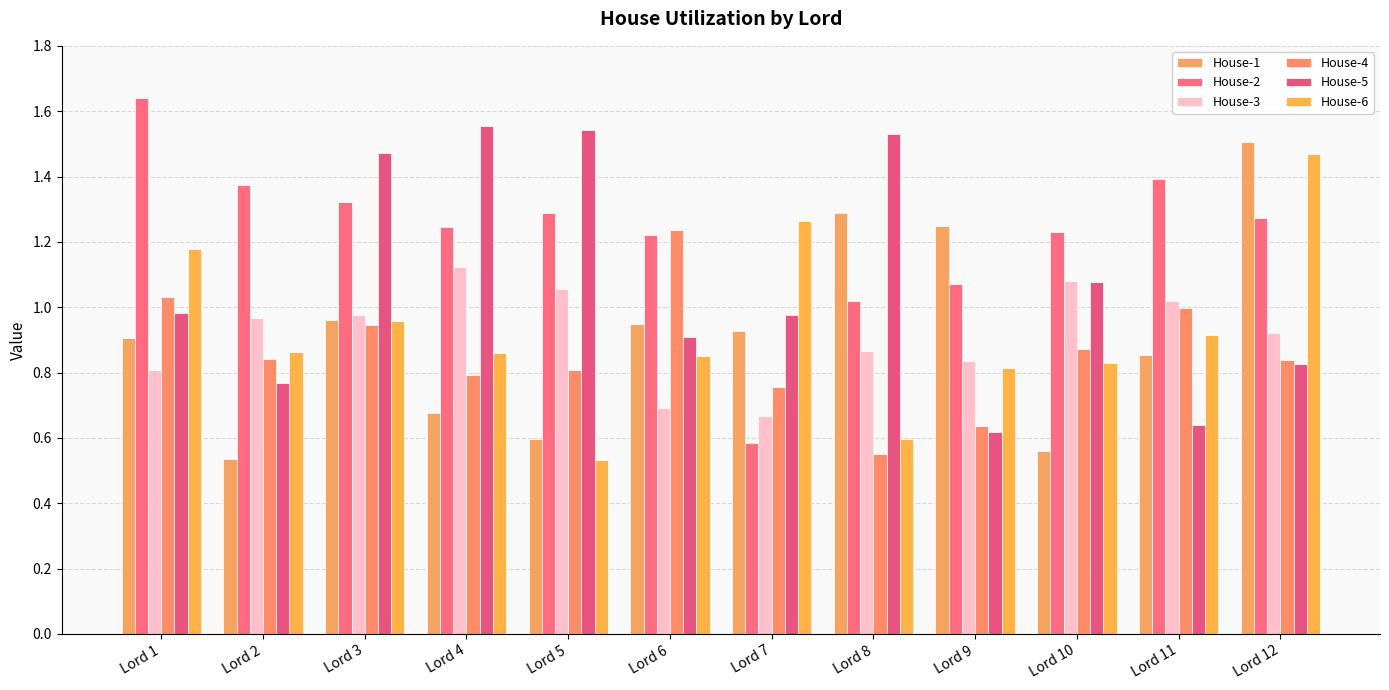

How many data points does each series have?

12